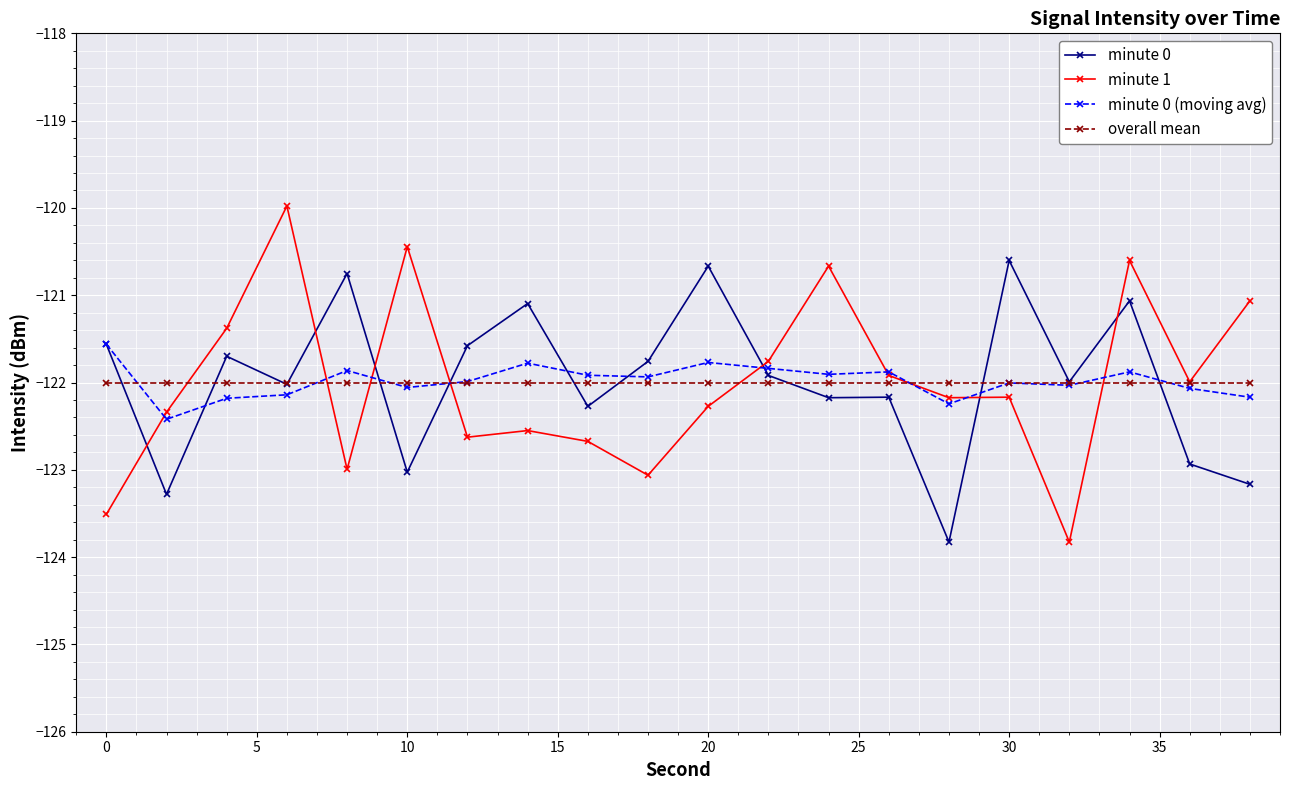

Which series has the widest spread of values?

minute 1